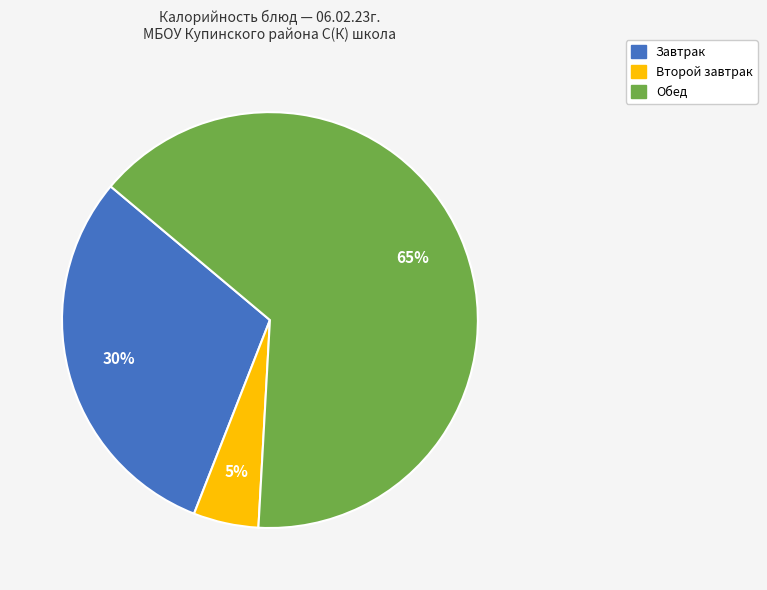

Count the number of slices in the pie.

3